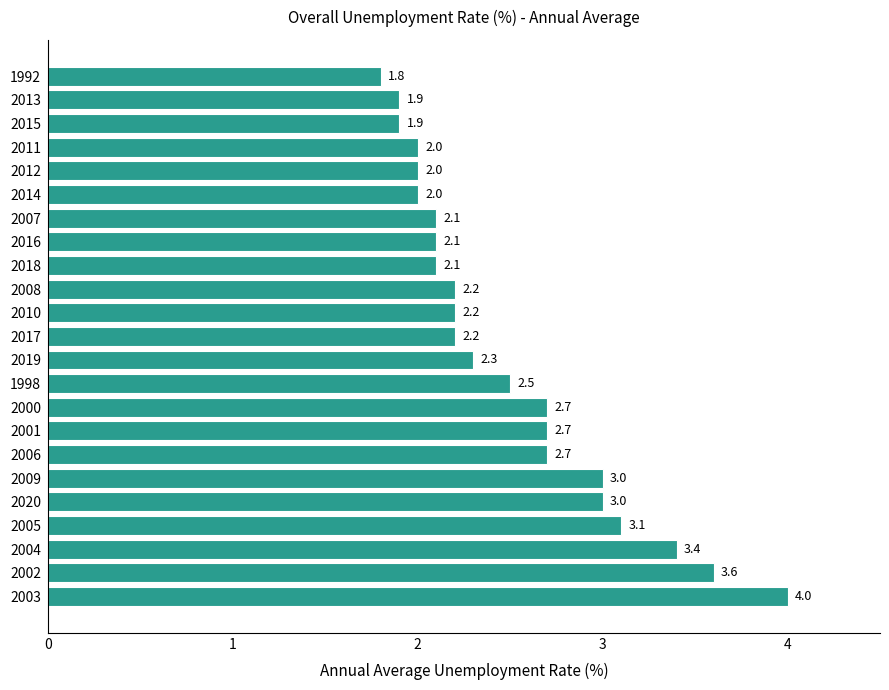

Does the chart contain any negative values?

No